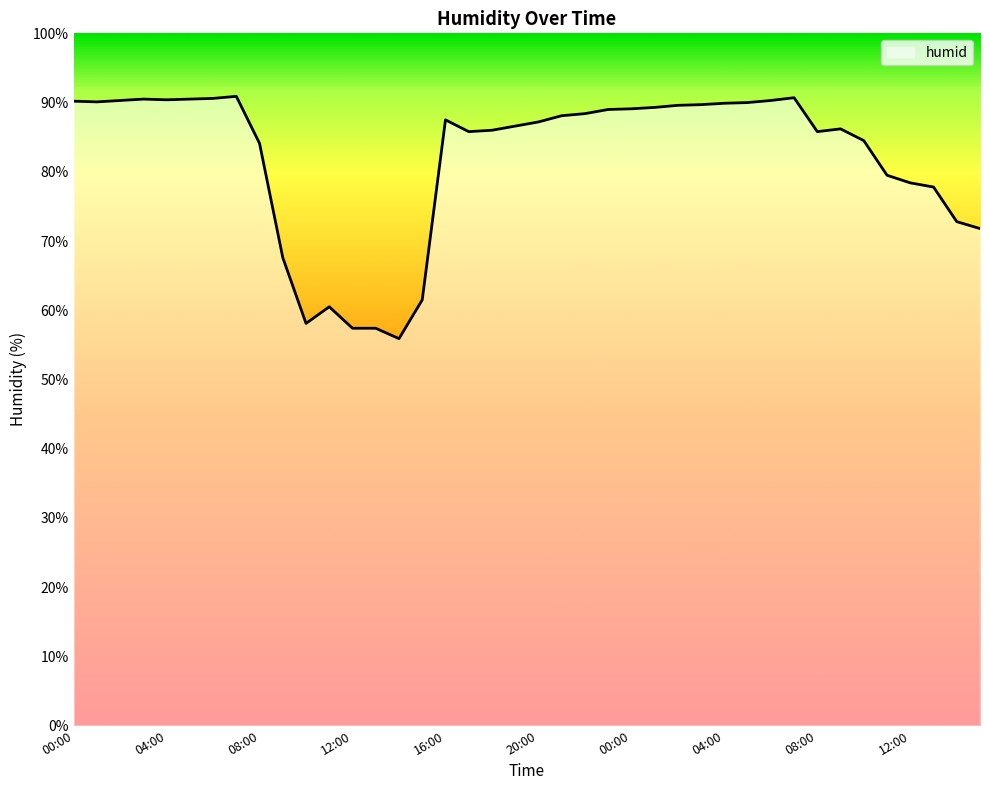

What is the minimum value shown in the chart?

55.9